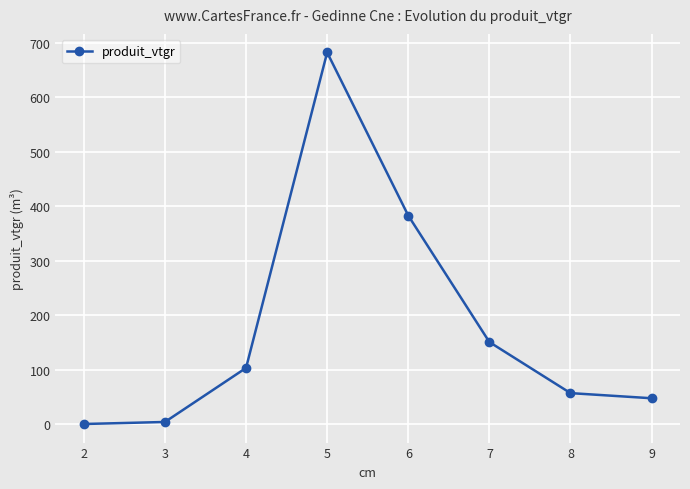

Reading right to left, transcribe all the data shown in this chart.

47.4	56.9	150.6	382.6	682.0	103.1	3.9	0.2